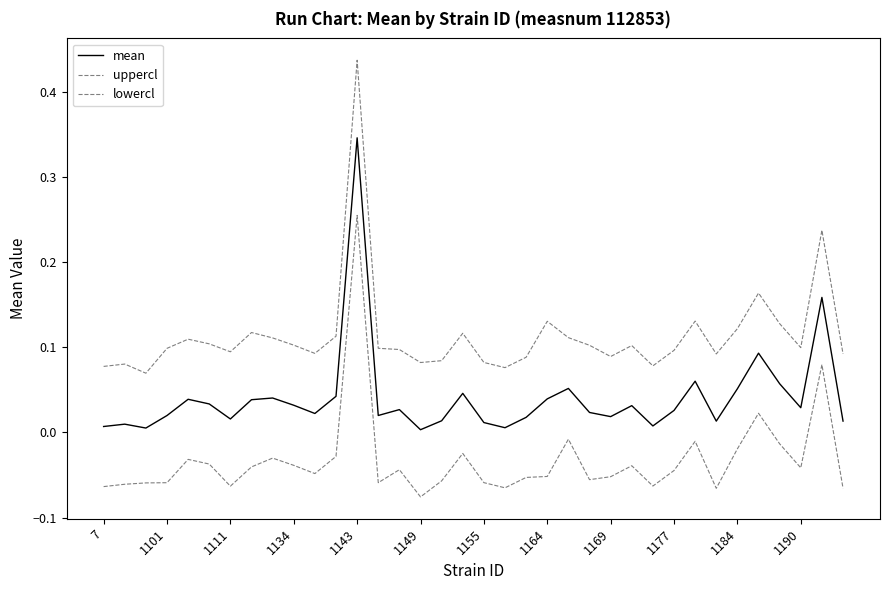

Does the chart display data point markers on the line(s)?

No